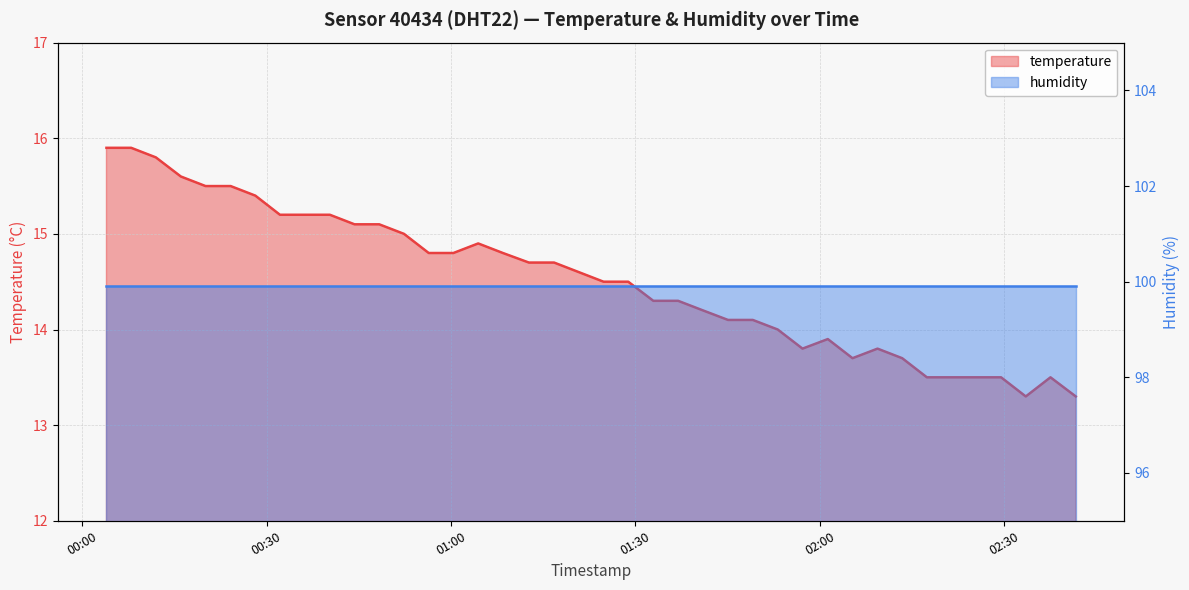

What is the minimum value shown in the chart?

13.3